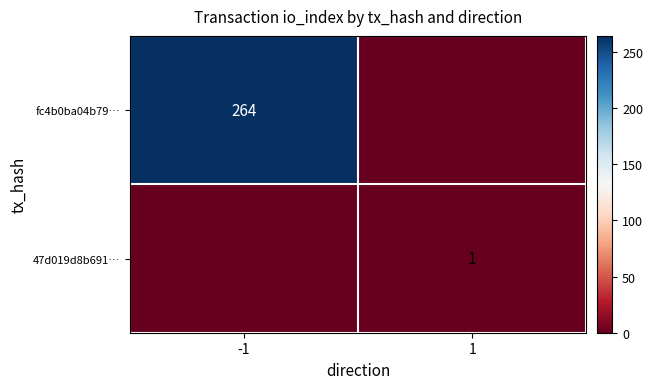

Is the value of fc4b0ba04b79… at -1 greater than the value of 47d019d8b691… at 1?

Yes